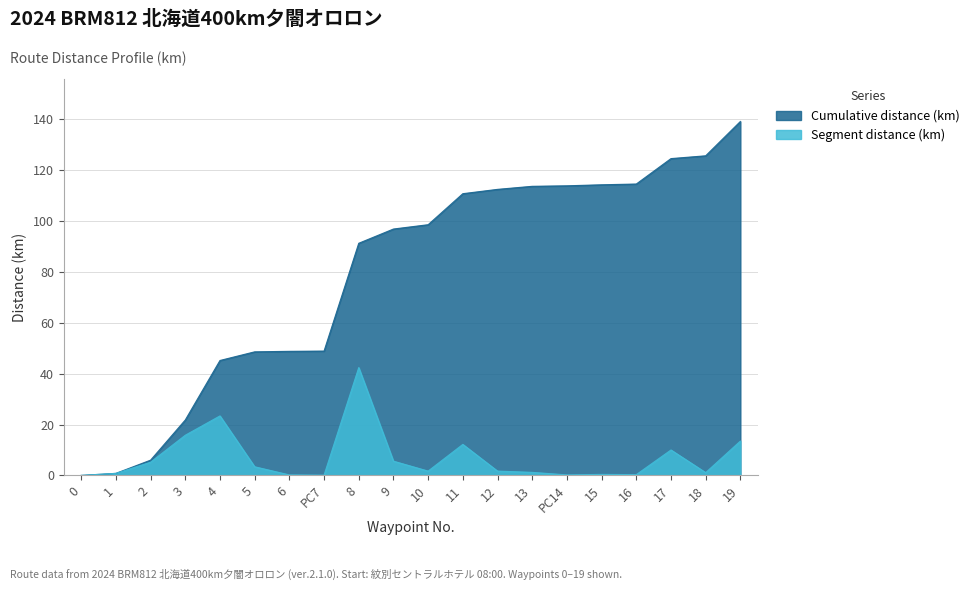

The Cumulative distance (km) series shows 66.6 at 5. True or false?

False